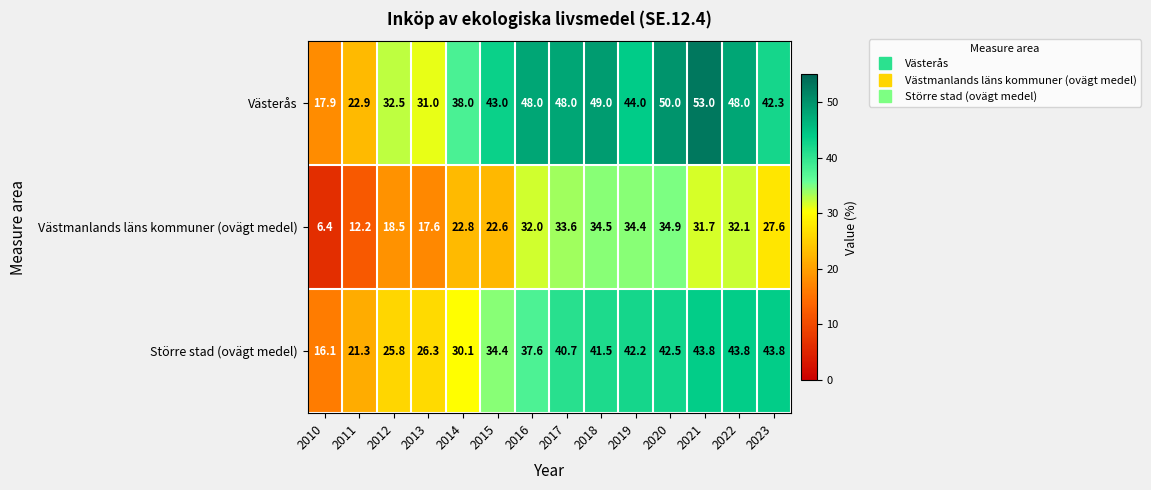

Rank the series at 2023 from lowest to highest value.

Västmanlands läns kommuner (ovägt medel), Västerås, Större stad (ovägt medel)